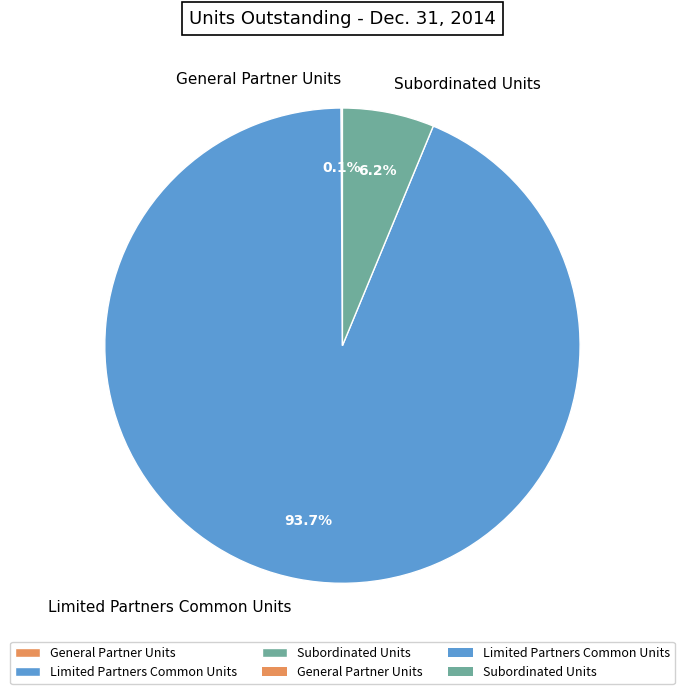

Which has a higher value, Subordinated Units or Limited Partners Common Units?

Limited Partners Common Units